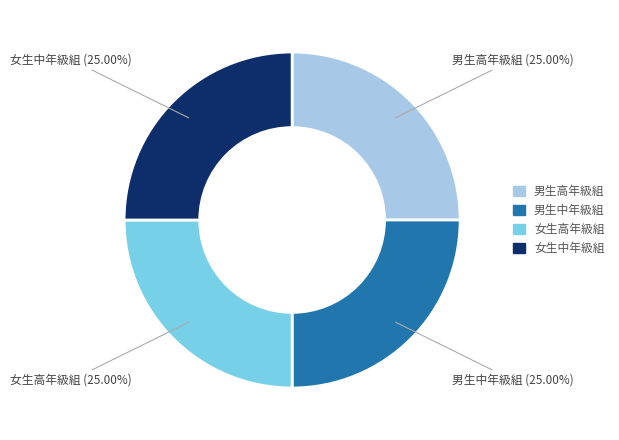

Approximately how many times larger is the value at 男生高年級組 compared to 女生中年級組?

1.0